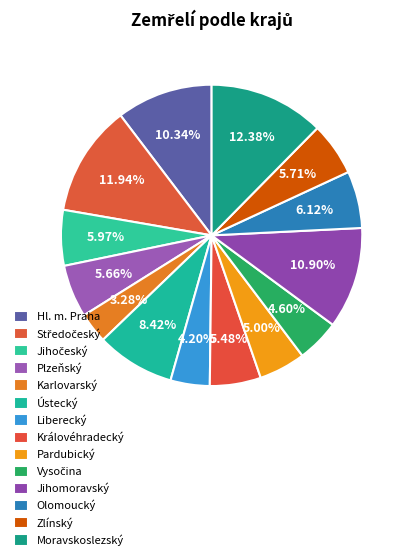

To the nearest percent, what percentage of the pie is Plzeňský?

6%